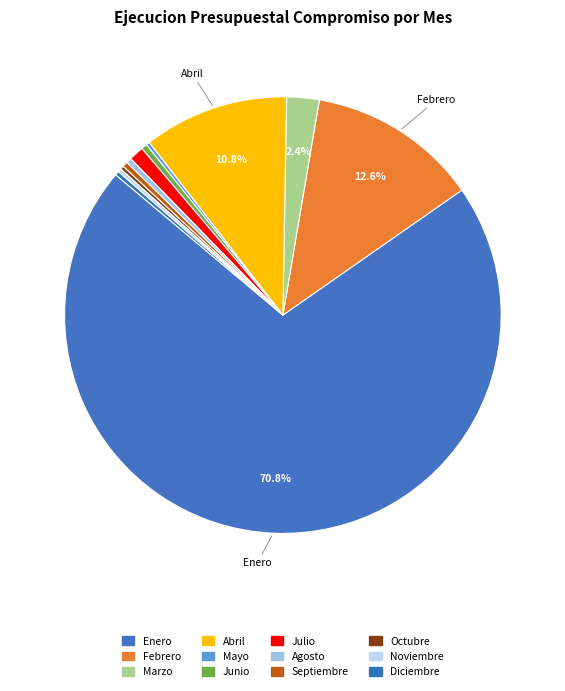

Which slice is the largest?

Enero